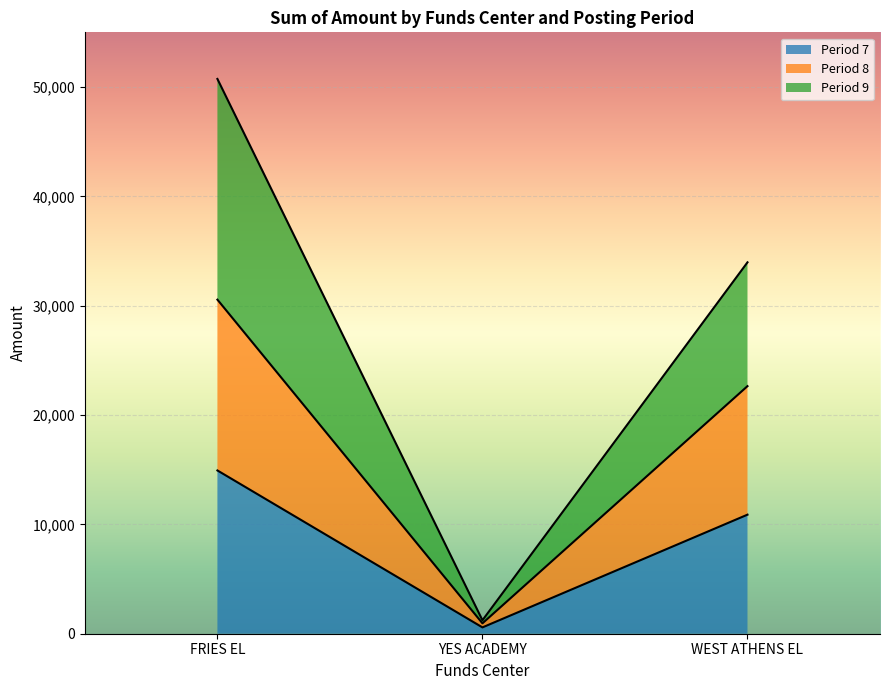

Does the chart display data point markers on the line(s)?

No